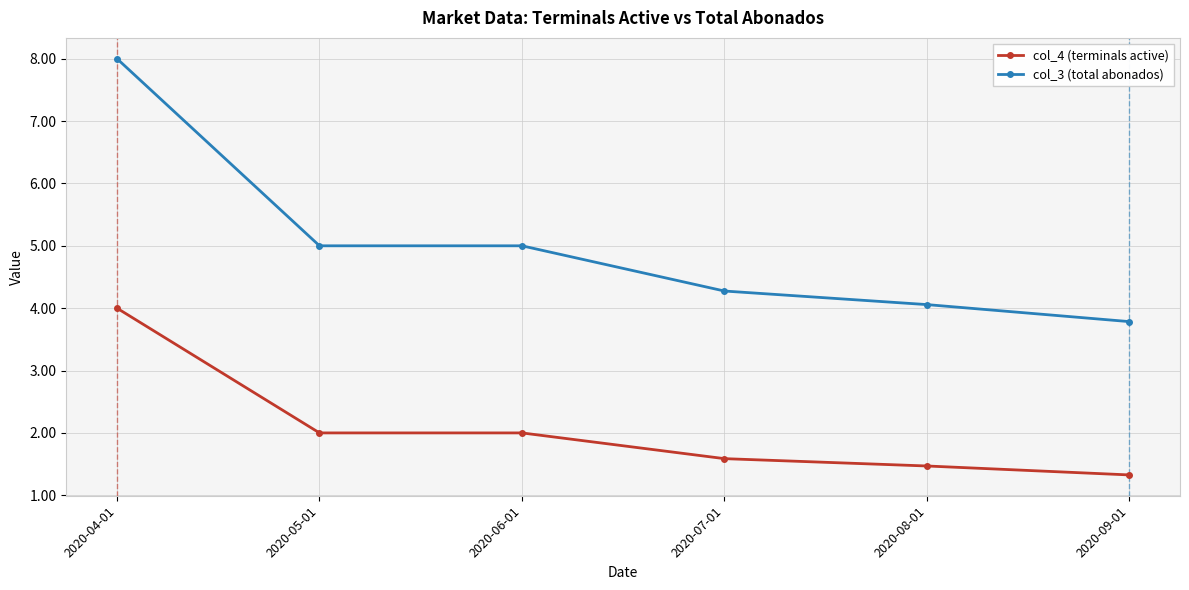

What is the label of the 2nd point from the left?

2020-05-01